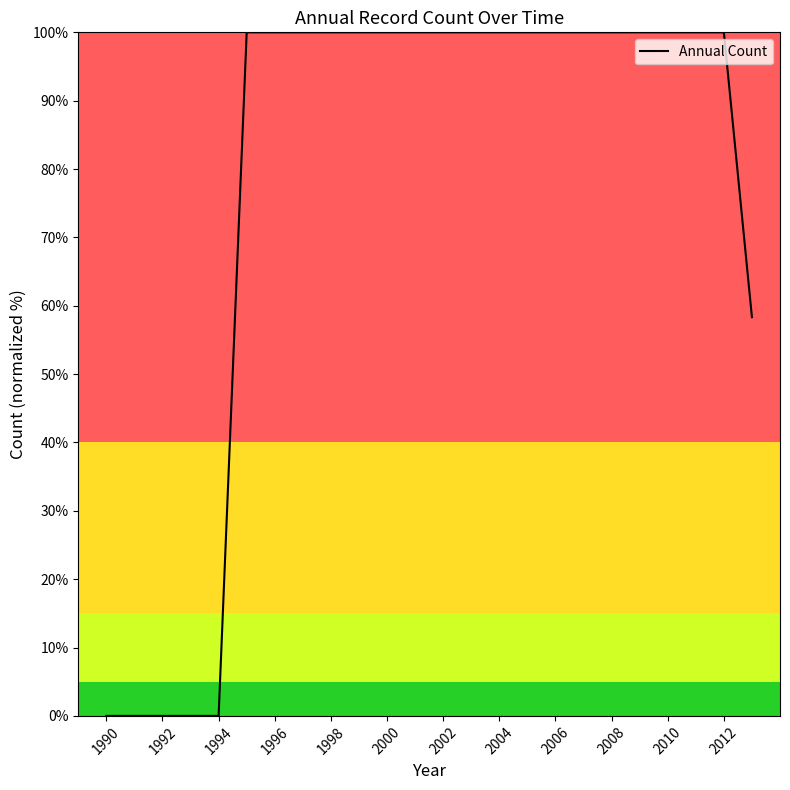

What is the difference between the maximum and minimum values?

100.0